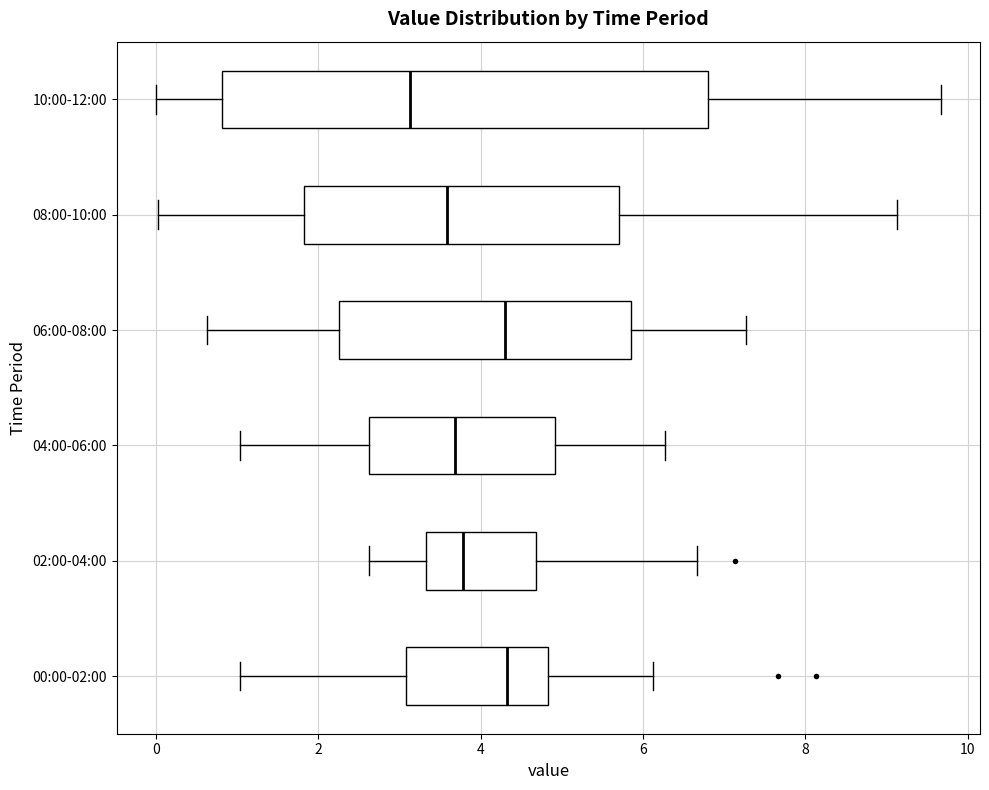

Reading bottom to top, transcribe this box plot: for each box, give where its median line is, the range the box spans, and where its two whiskers end, as read against the x-axis. The values are not printed on the chart, so give them approximately, as read against the axis.

00:00-02:00: median 4.4, box 3.0 to 4.8, whiskers 1.0 to 6.2
02:00-04:00: median 3.8, box 3.4 to 4.6, whiskers 2.6 to 6.6
04:00-06:00: median 3.6, box 2.6 to 5.0, whiskers 1.0 to 6.2
06:00-08:00: median 4.4, box 2.2 to 5.8, whiskers 0.6 to 7.2
08:00-10:00: median 3.6, box 1.8 to 5.8, whiskers 0.0 to 9.2
10:00-12:00: median 3.2, box 0.8 to 6.8, whiskers 0.0 to 9.6